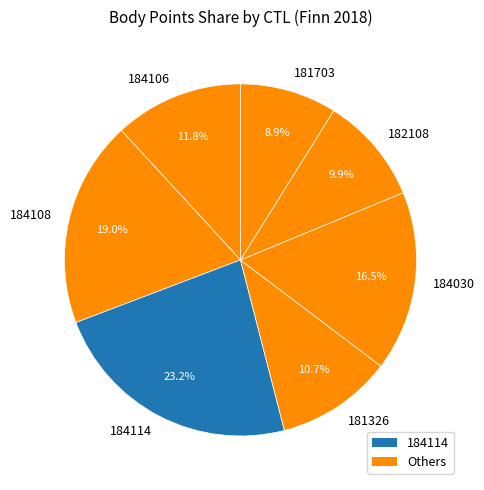

To the nearest percent, what portion does 181326 represent?

11%